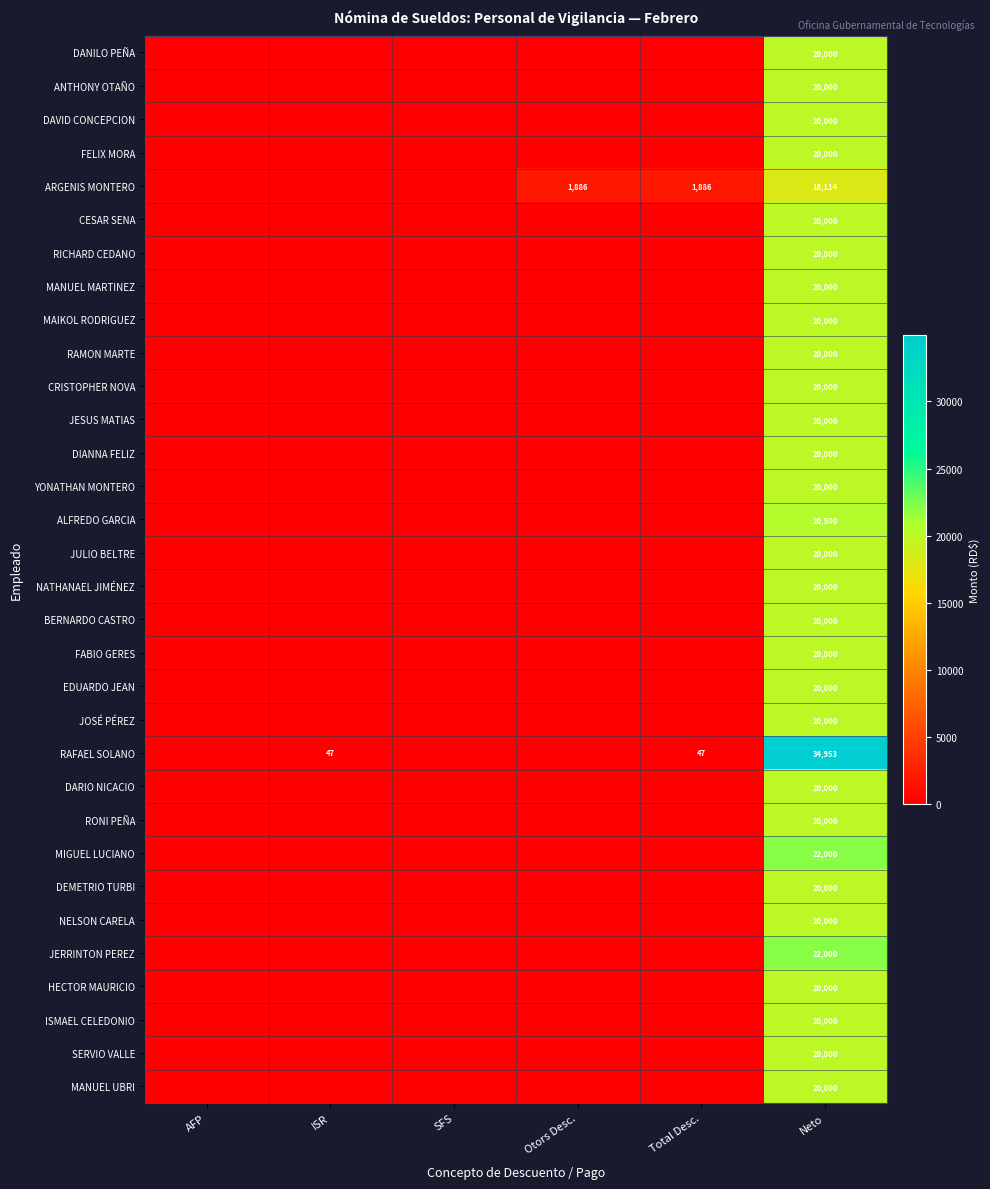

What is the difference between the highest and lowest values at Neto?

16839